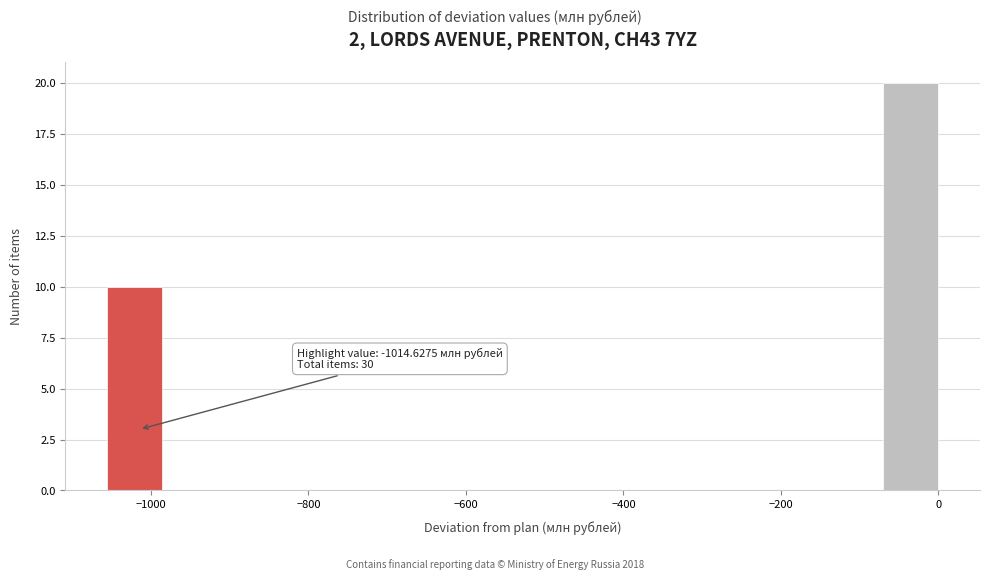

Read against the x-axis, roughly where is the centre of the tallest bar?

-40